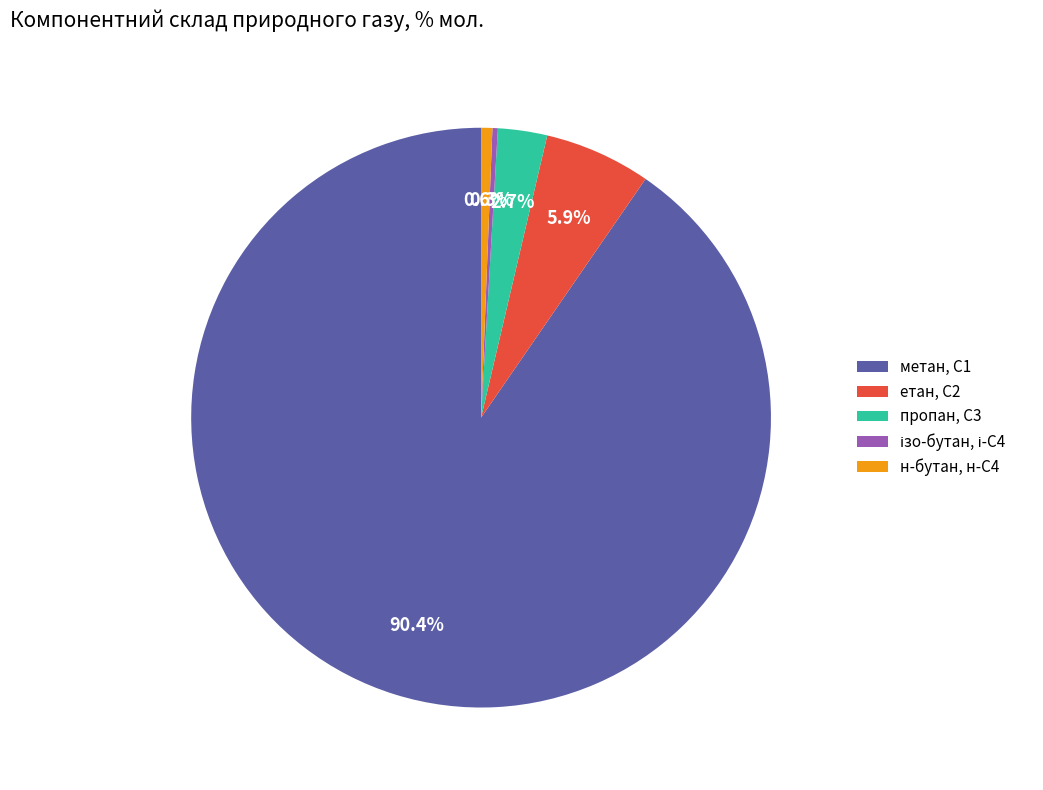

What is the largest slice in the pie chart?

метан, С1